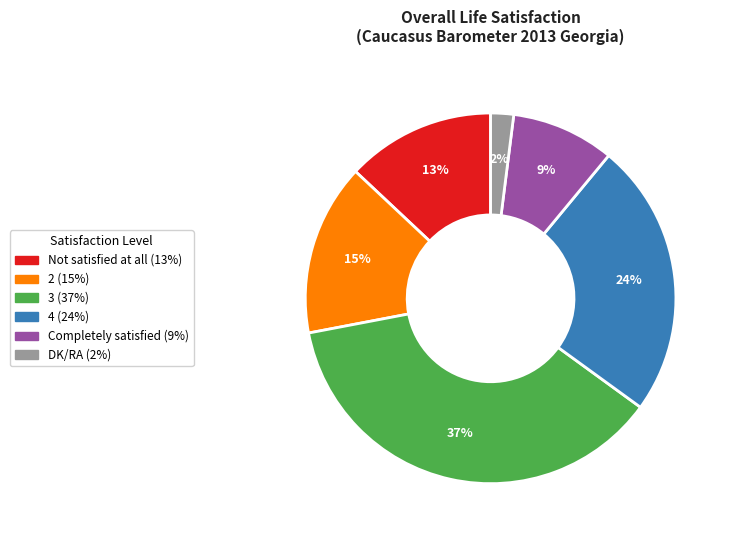

Is it true that 2 is 15% of the pie?

True